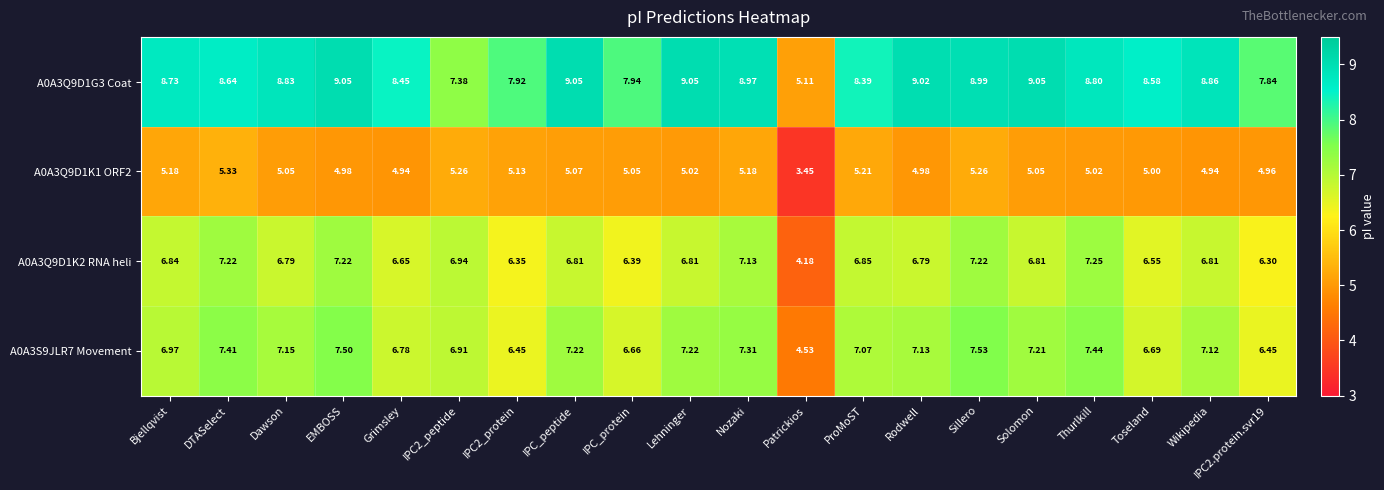

Is the value of A0A3Q9D1K2 RNA heli at Wikipedia greater than the value of A0A3Q9D1G3 Coat at Rodwell?

No